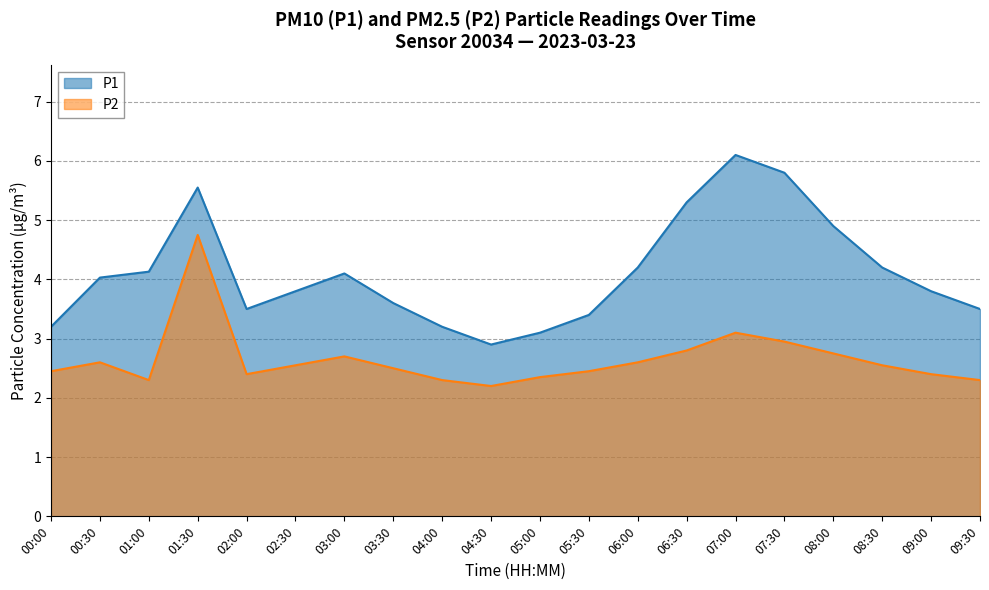

The value of P1 at 06:30 is 5.3. True or false?

True